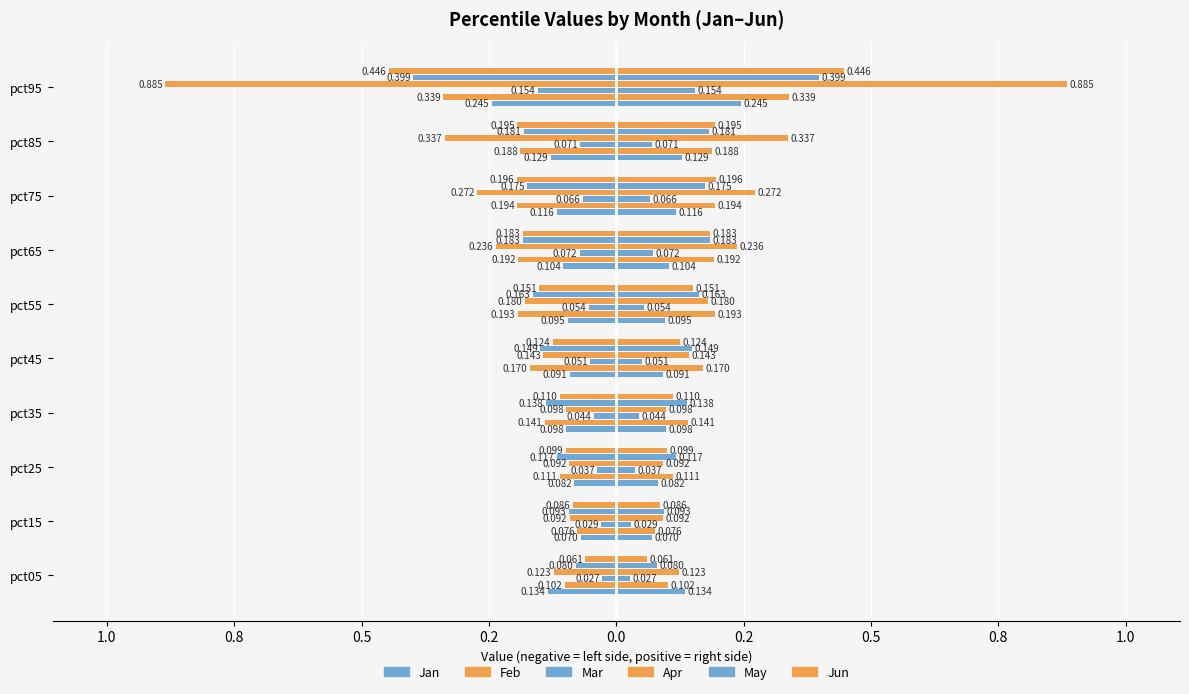

What is the approximate value of Jan at pct45?

-0.1